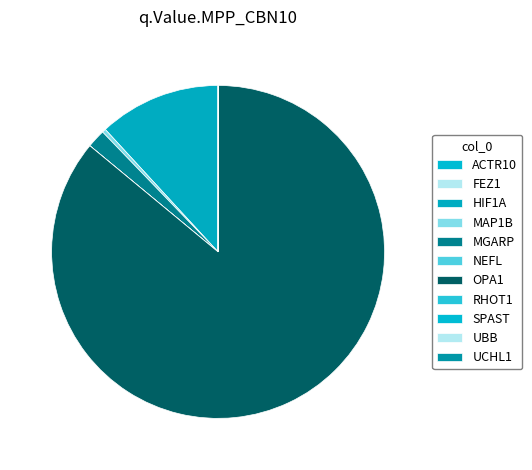

Rank the categories by value from highest to lowest.

OPA1, HIF1A, MGARP, MAP1B, RHOT1, ACTR10, NEFL, FEZ1, UCHL1, SPAST, UBB